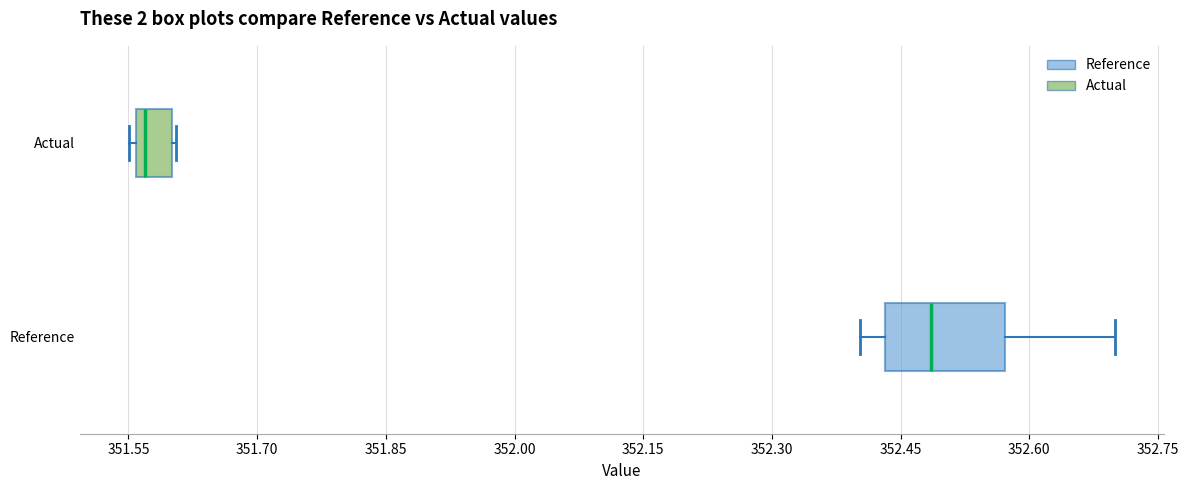

Reading bottom to top, transcribe this box plot: for each box, give where its median line is, the range the box spans, and where its two whiskers end, as read against the x-axis. The values are not printed on the chart, so give them approximately, as read against the axis.

Reference: median 352.48, box 352.44 to 352.58, whiskers 352.40 to 352.70
Actual: median 351.56 (just right of the box's left edge), box 351.56 to 351.60, whiskers 351.56 (just left of the box's left edge) to 351.60